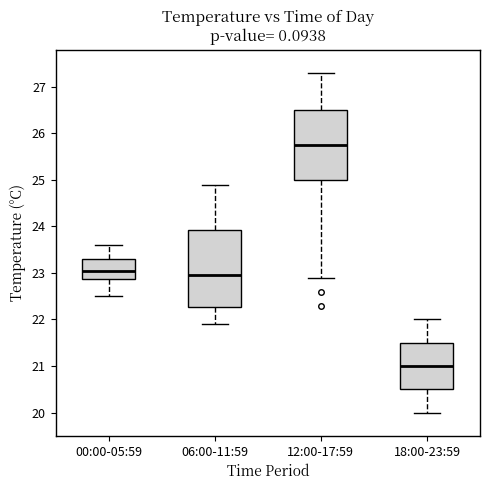

Which box's median line is the lowest?

18:00-23:59